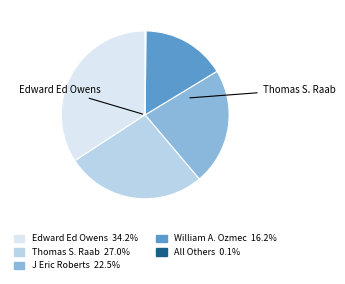

Is there any slice that represents more than half of the pie?

No